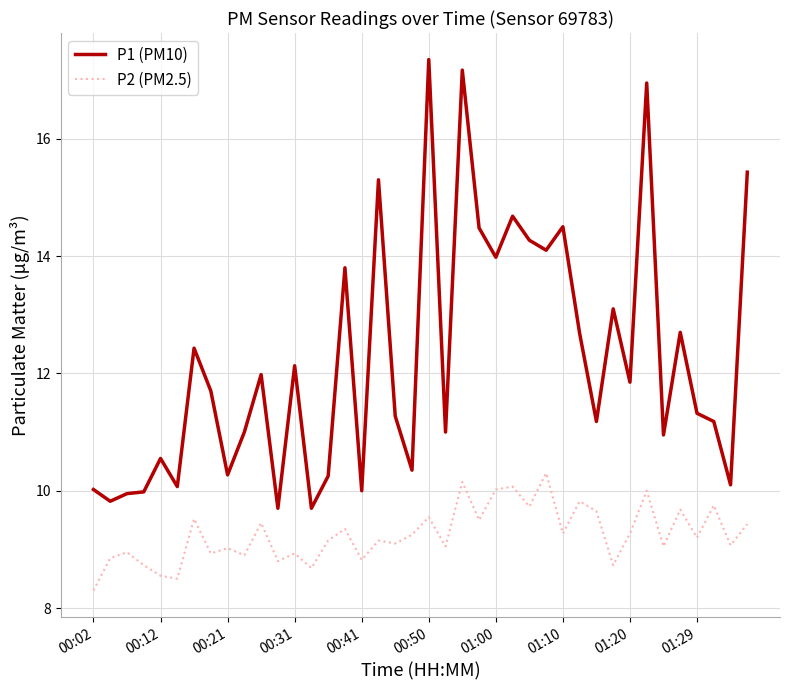

What is the highest value of the P1 (PM10) series?

17.4